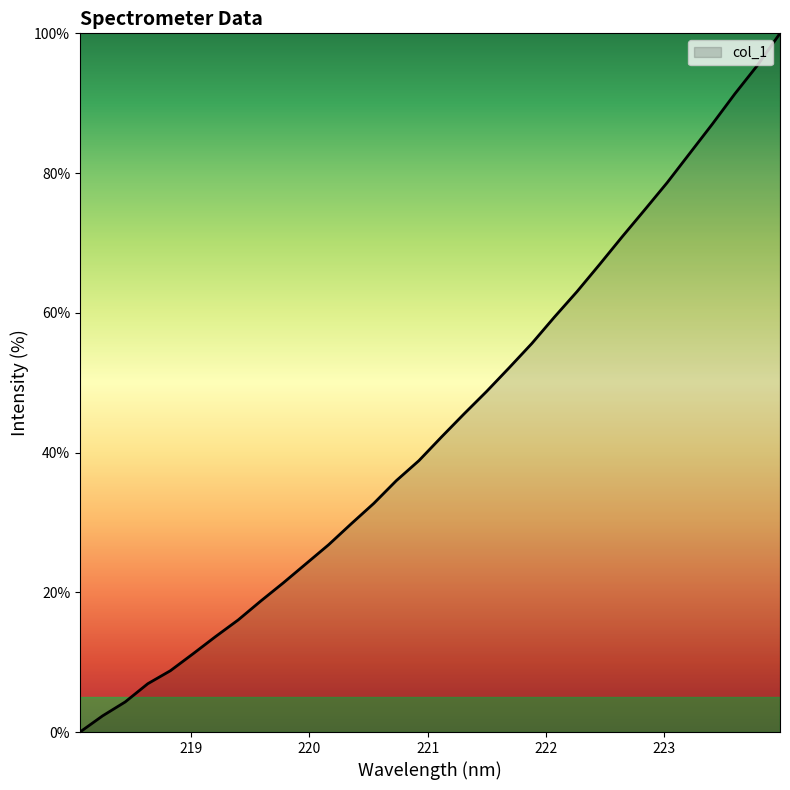

What is the greatest value displayed?

100.0